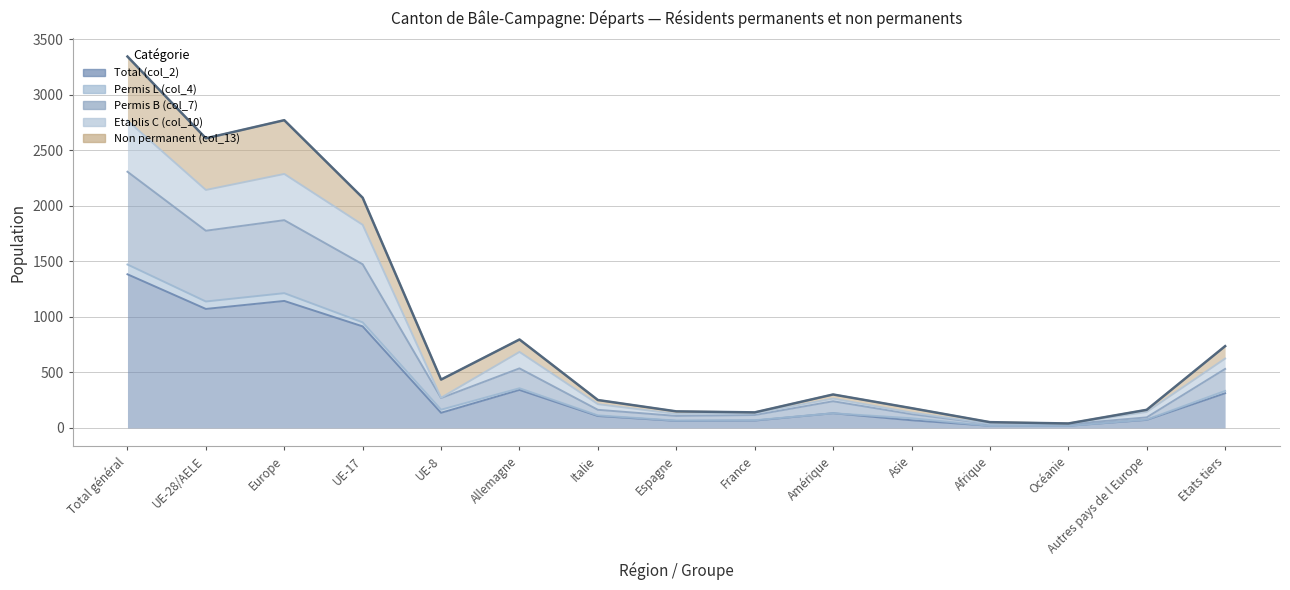

Which category has the lowest value across all series?

Afrique